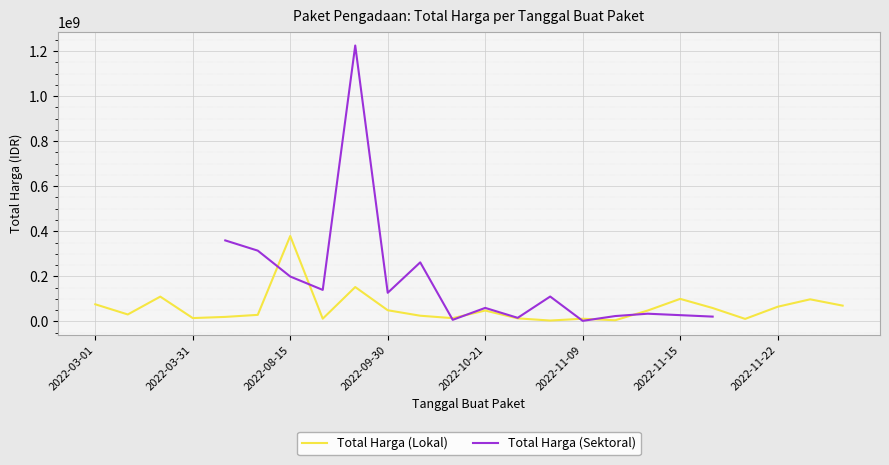

What is the highest value of the Total Harga (Lokal) series?

379075000